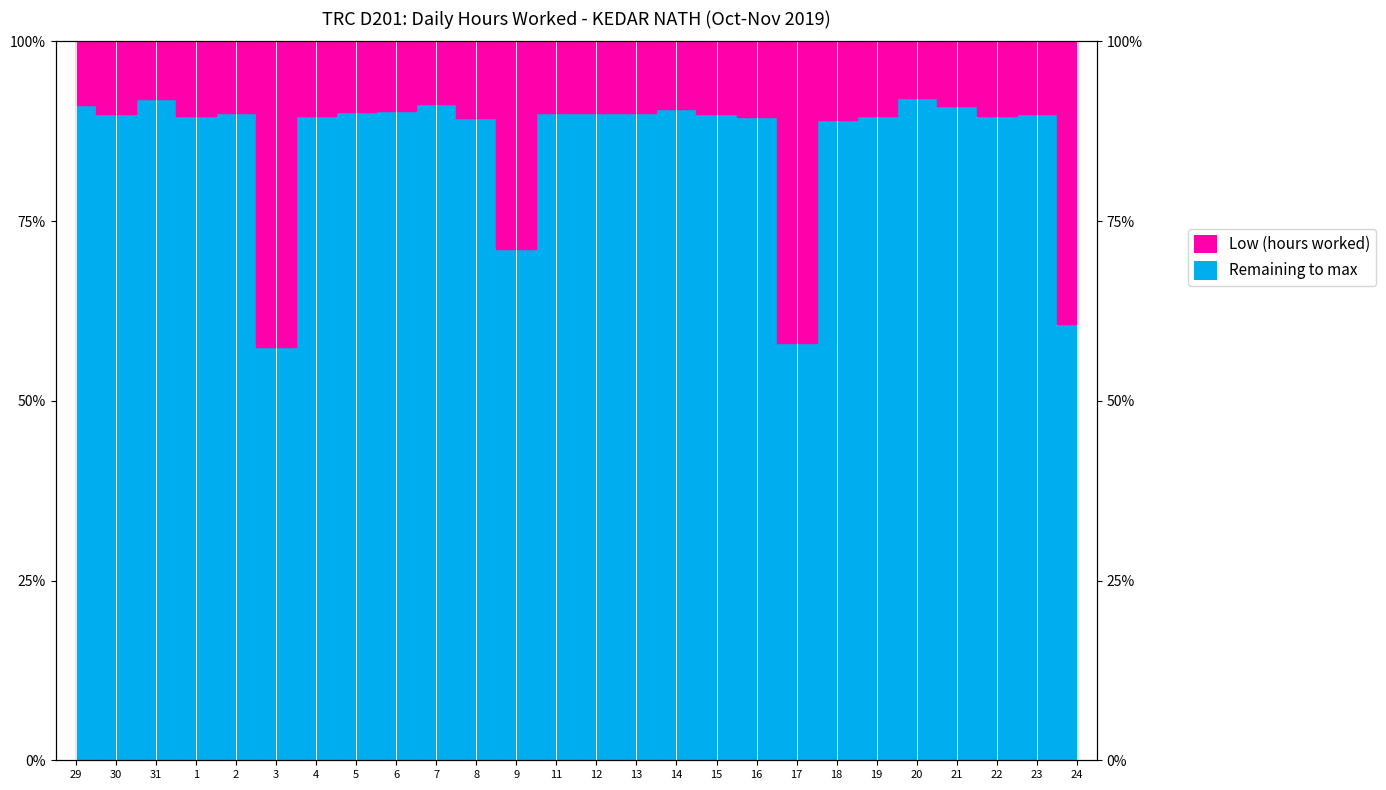

At which label does the data first exceed 89?

29